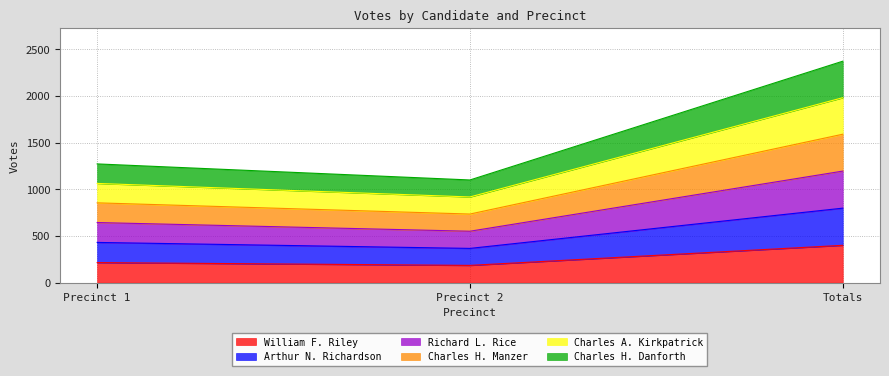

What is the label of the 3rd point from the right?

Precinct 1